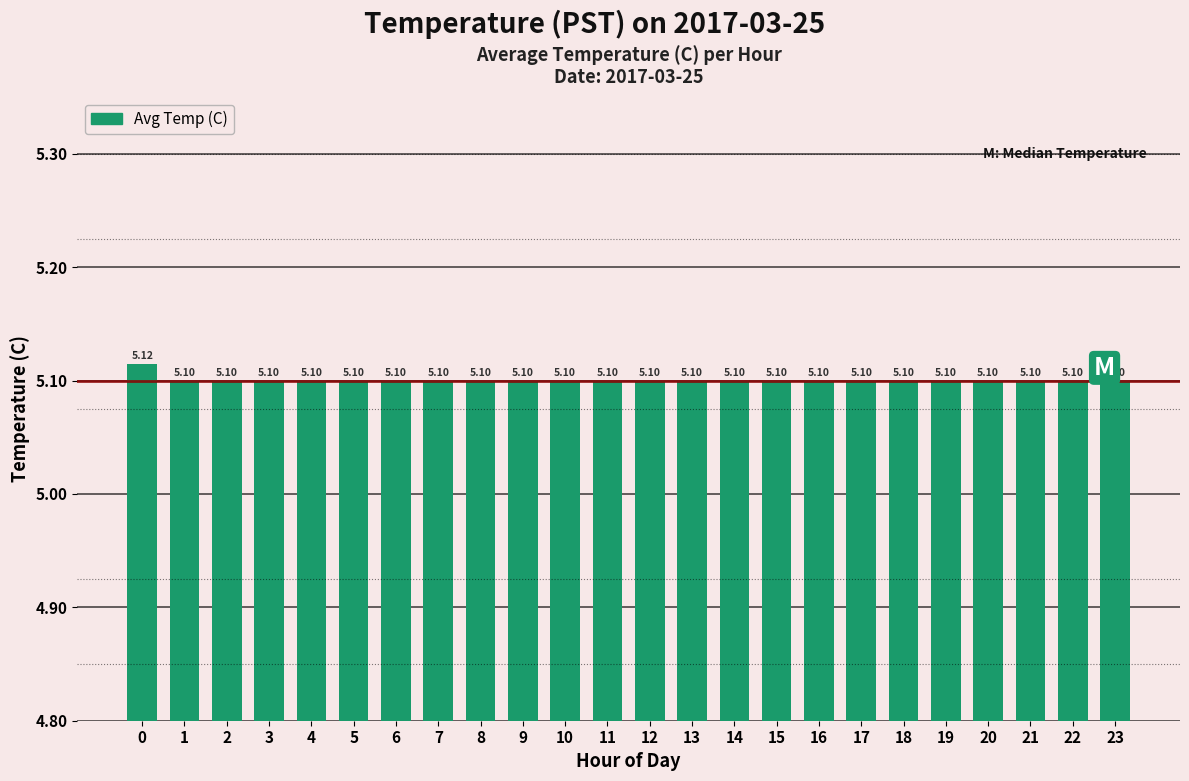

Does the chart contain any negative values?

No